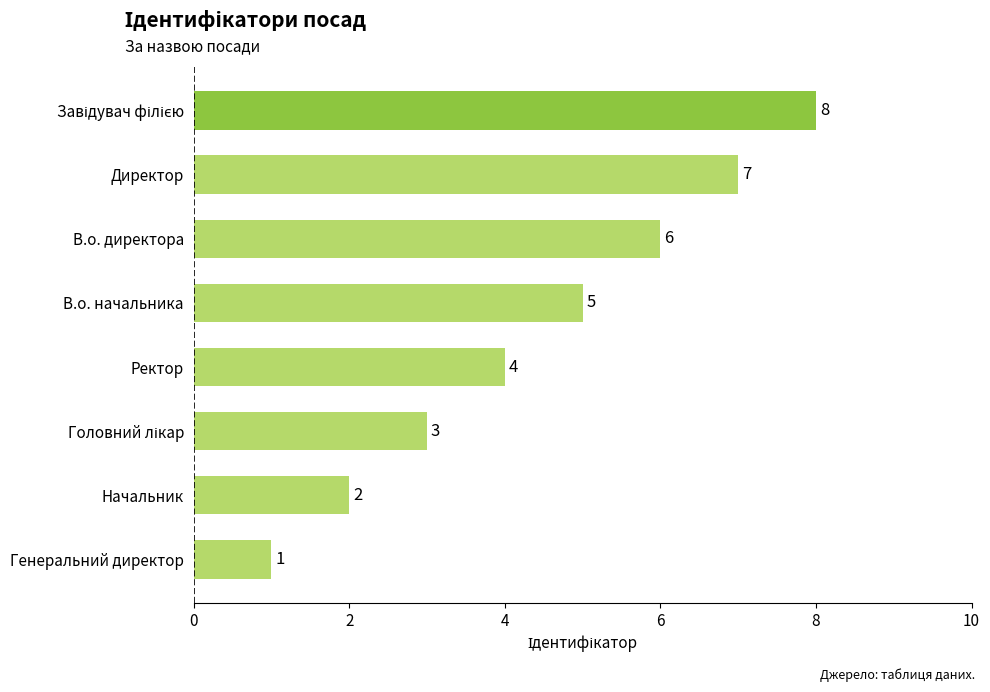

At which label is the value closest to 4?

Ректор